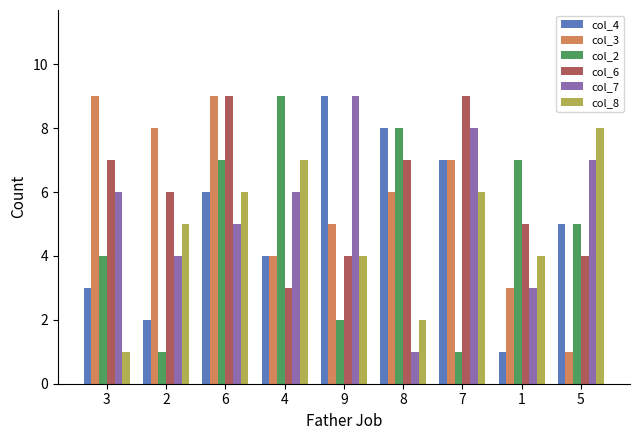

Count the number of data series in this chart.

6